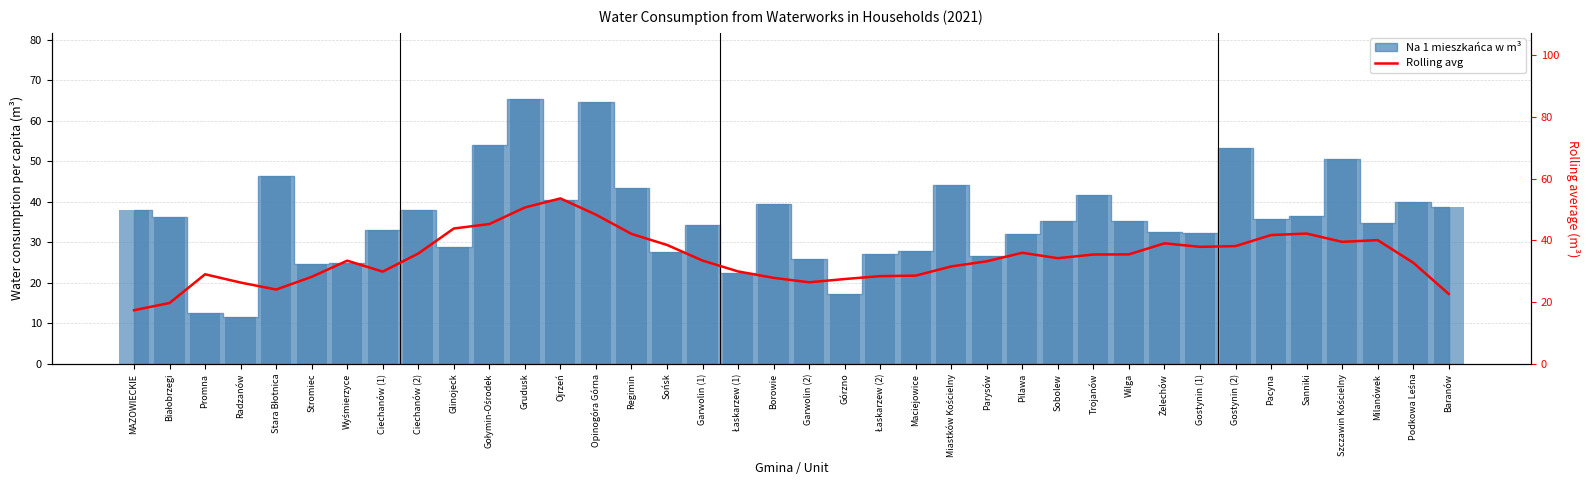

True or false: the data shows 27.9 at Borowie.

True